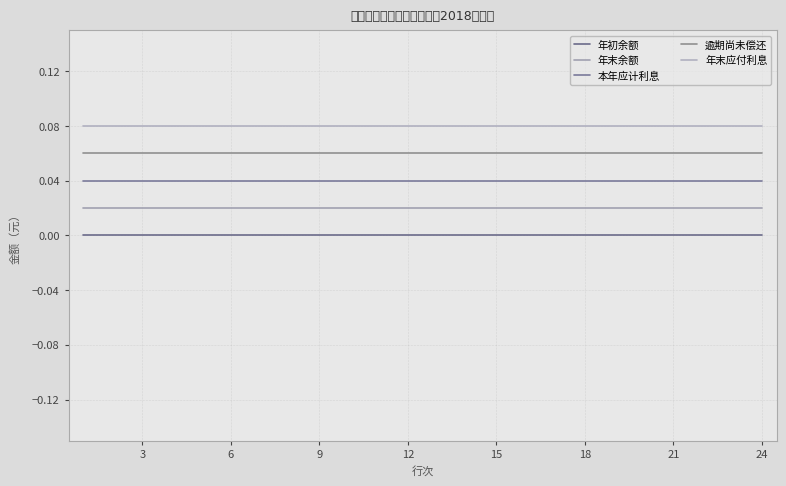

How many lines are shown in the chart?

5